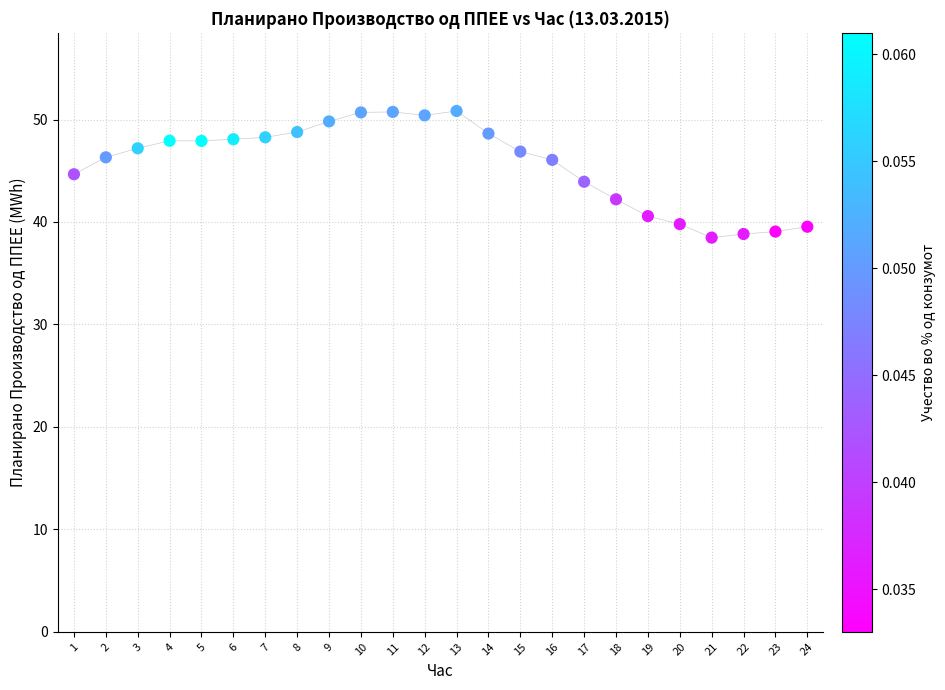

What is the range of Y values (max minus min)?

12.4